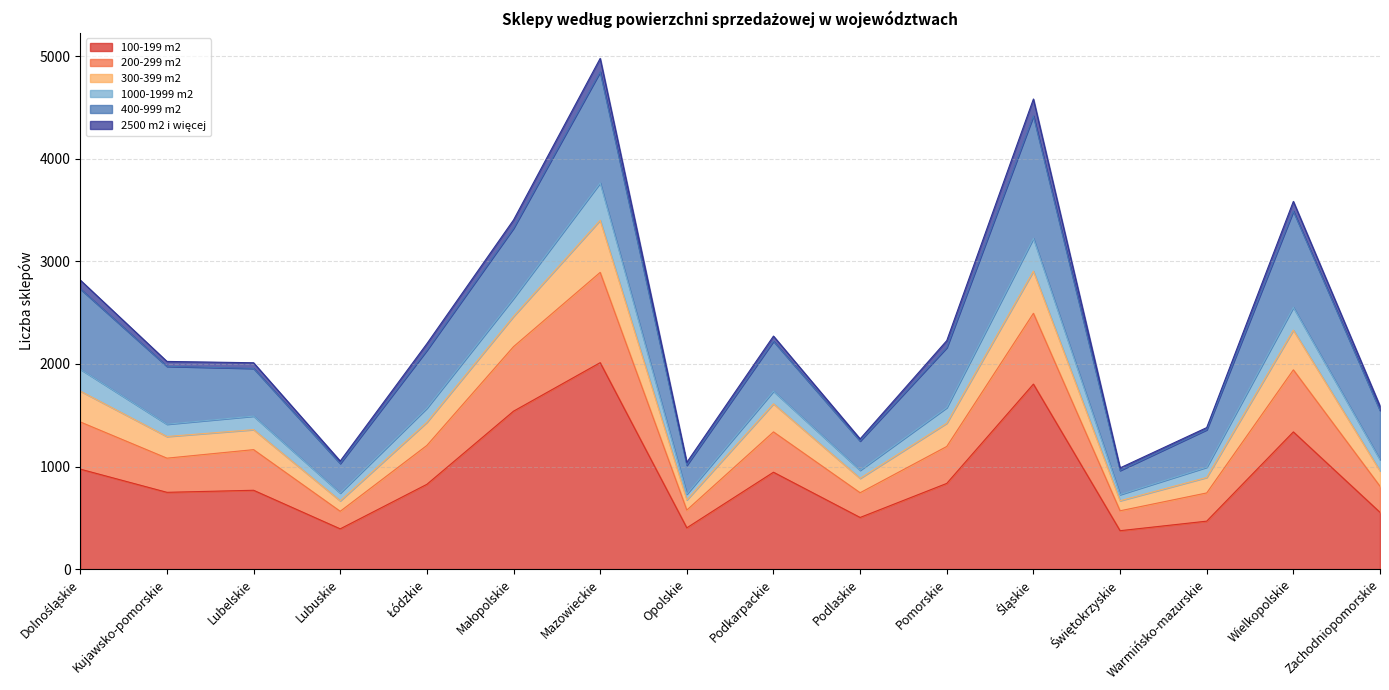

At which label does 100-199 m2 reach its peak?

Mazowieckie